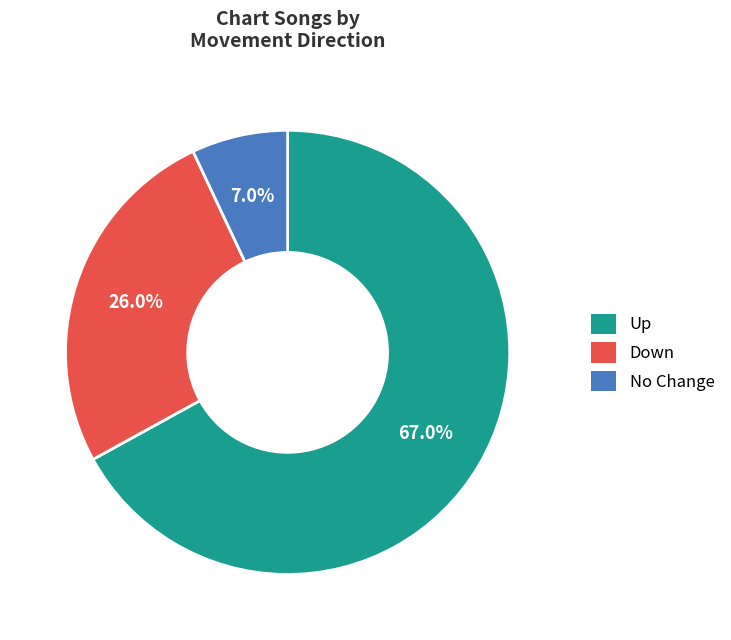

Does any single category account for the majority?

Yes